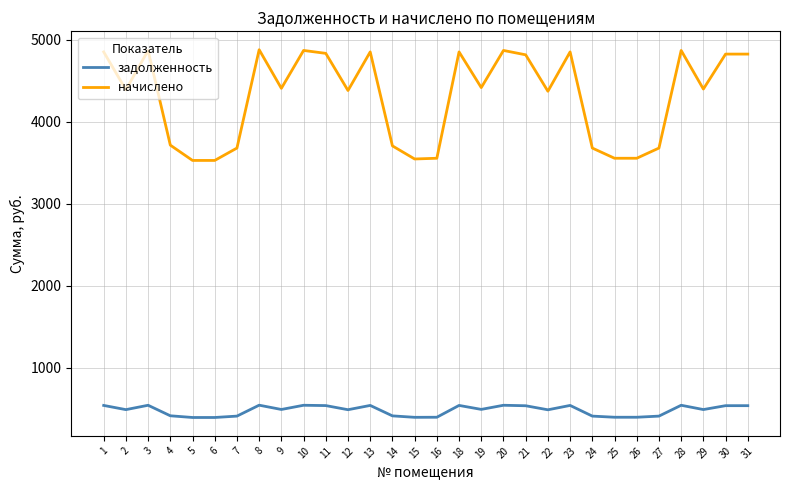

Rank the series by their average value, from highest to lowest.

начислено, задолженность